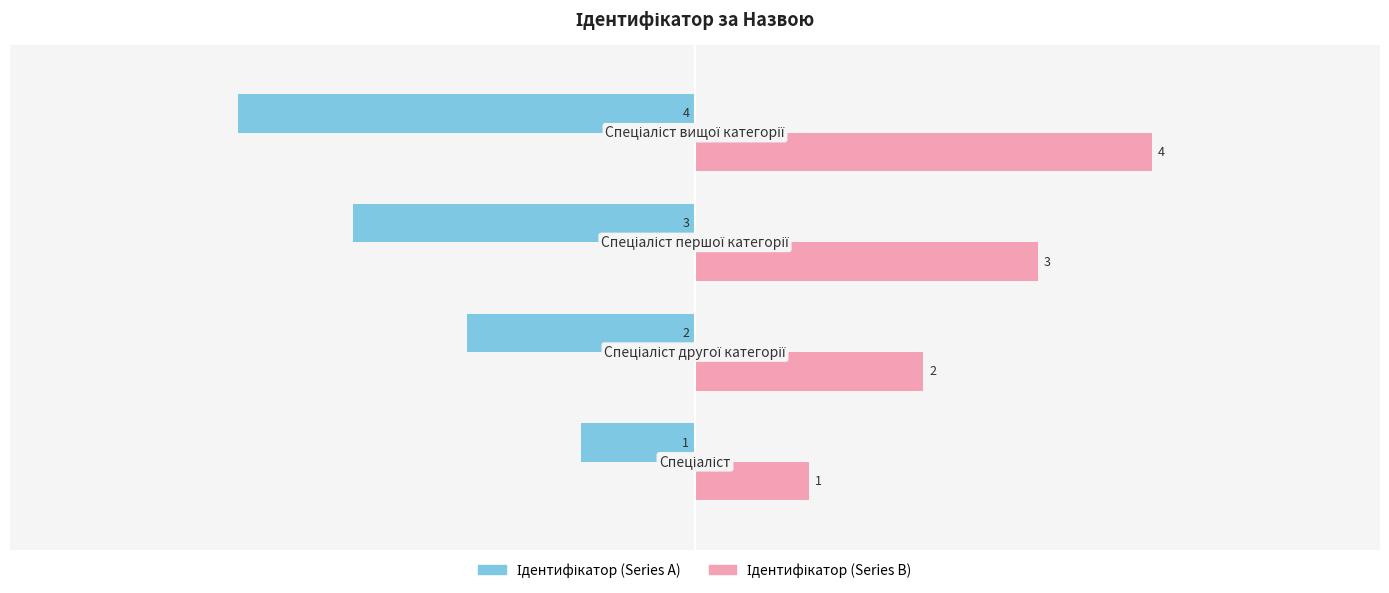

What is the maximum value shown in the chart?

4